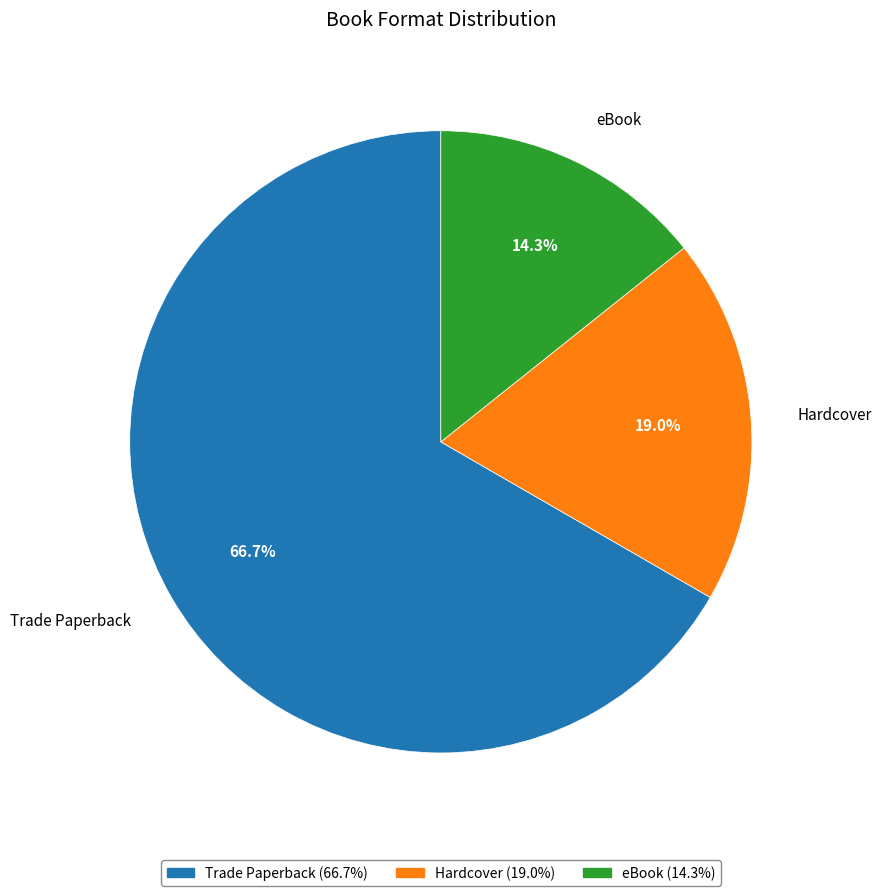

To the nearest percent, what percentage of the pie is eBook?

14%